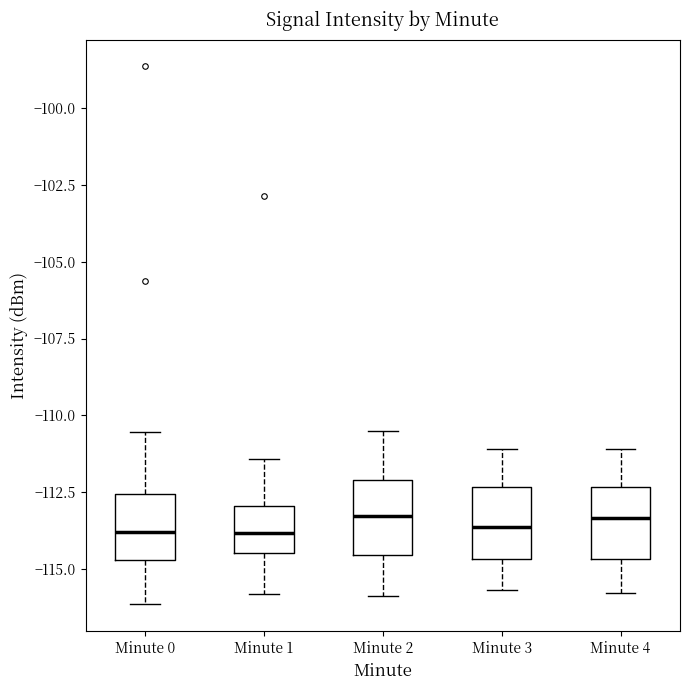

Where does the lower whisker of the box for Minute 3 end on the y-axis? The values are not printed on the chart, so give them approximately, as read against the axis.

-115.5